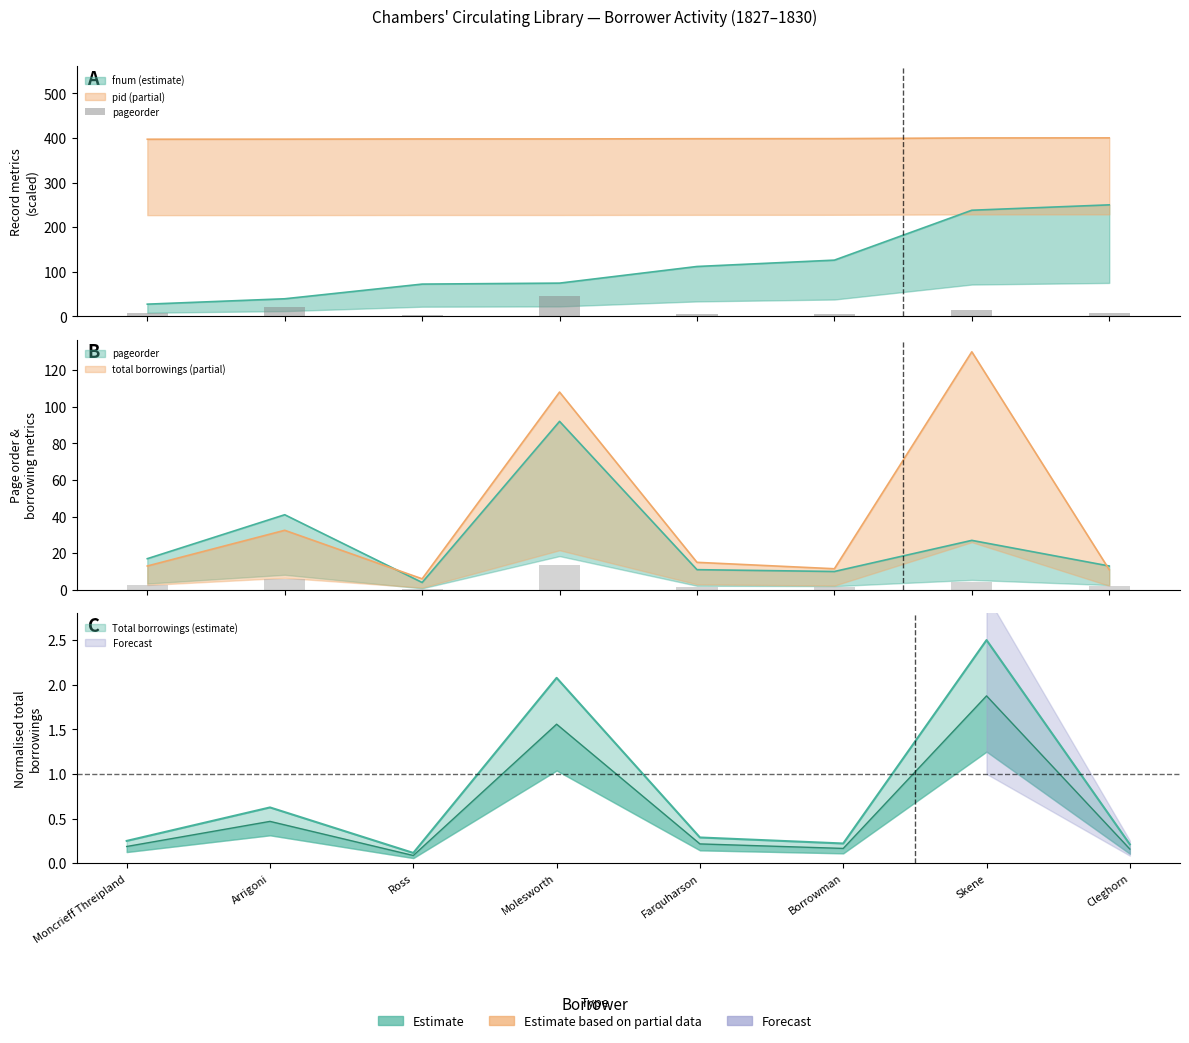

Is it true that the value at Cleghorn is 4.3?

False